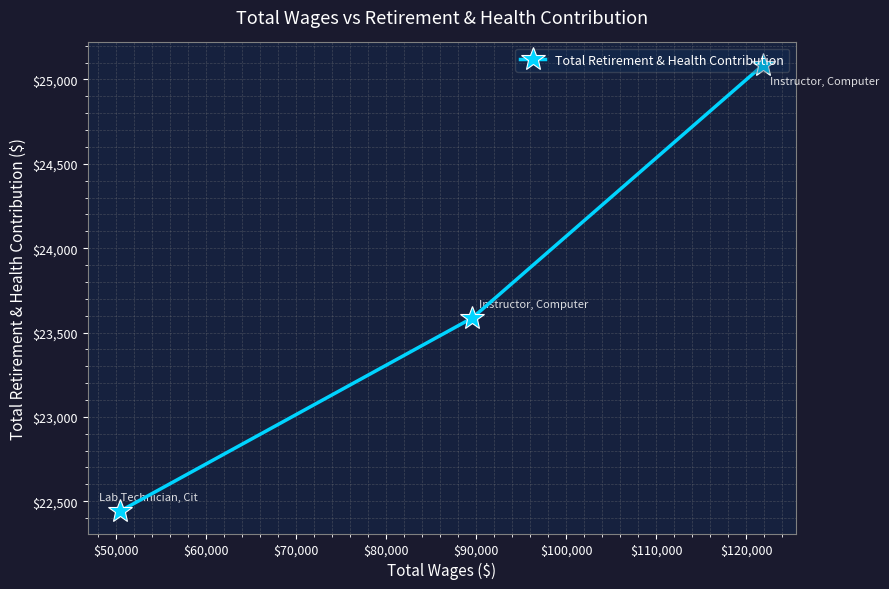

What is the difference between the maximum and minimum values?

2646